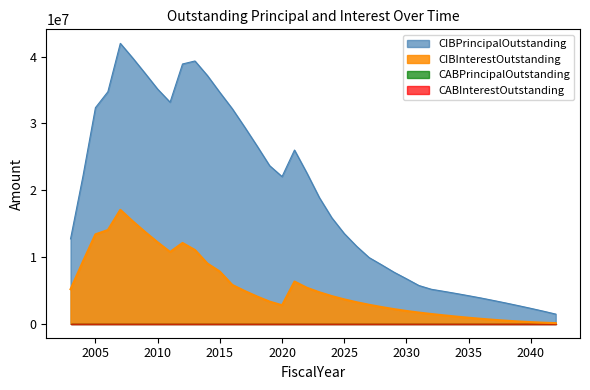

At which label is CIBPrincipalOutstanding closest to 21725000?

2020